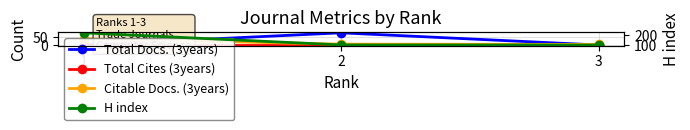

What is the approximate value of H index at 2, to the nearest 10?

100